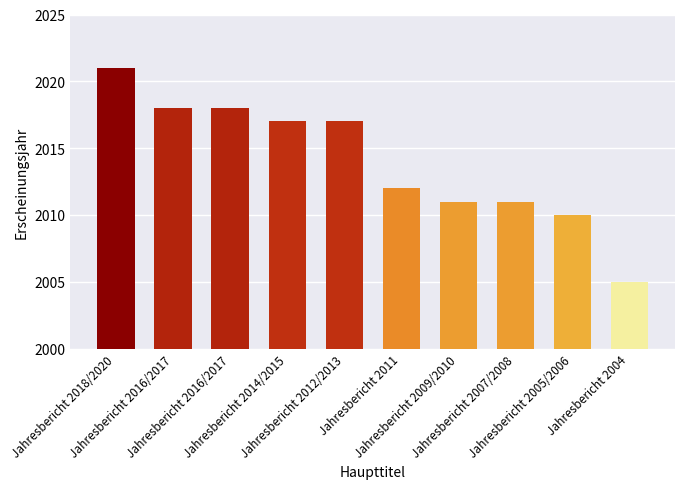

Does the chart contain stacked bars?

No